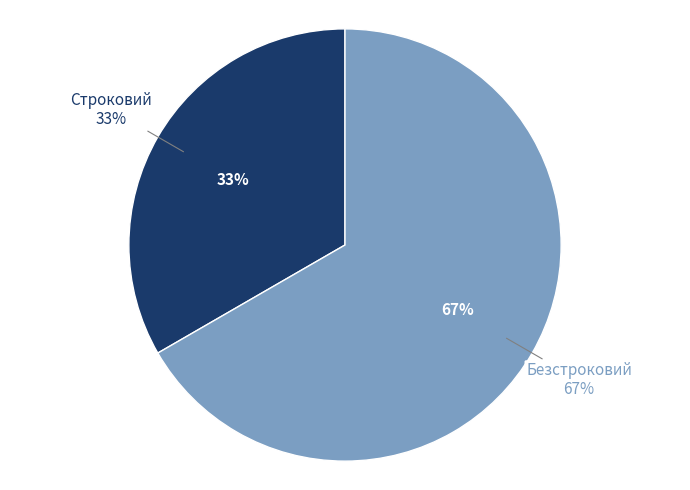

Between Безстроковий and Строковий, which is larger?

Безстроковий